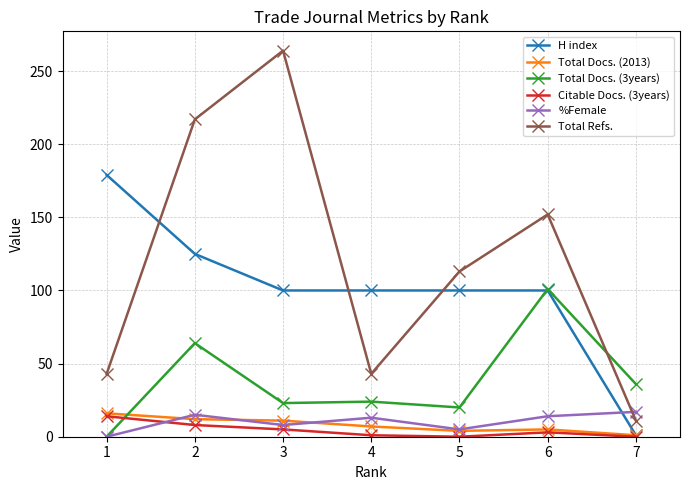

At 4, list the series in order from smallest to largest.

Citable Docs. (3years), Total Docs. (2013), %Female, Total Docs. (3years), Total Refs., H index